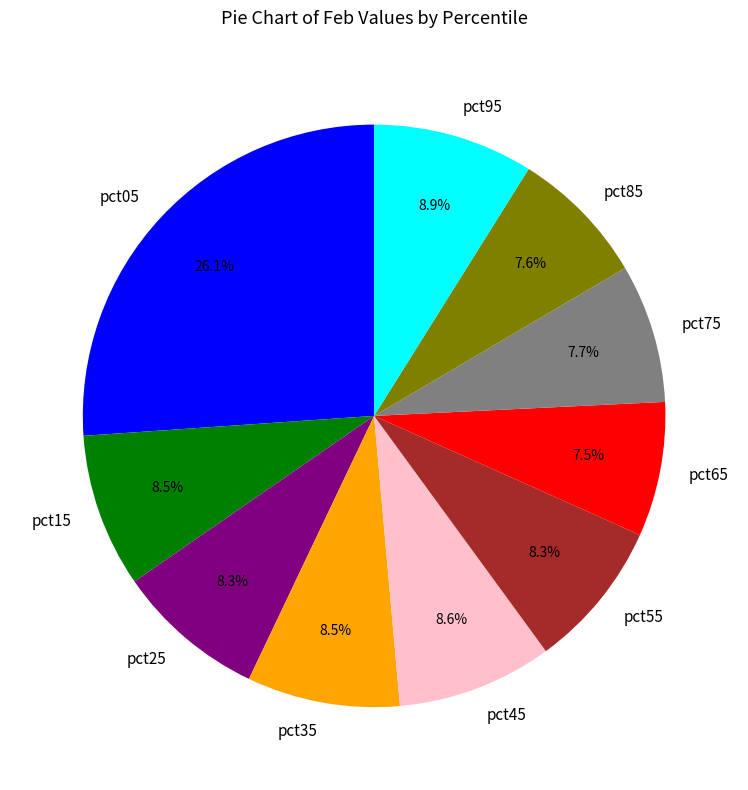

To the nearest percent, what is the combined percentage of pct75 and pct05?

34%